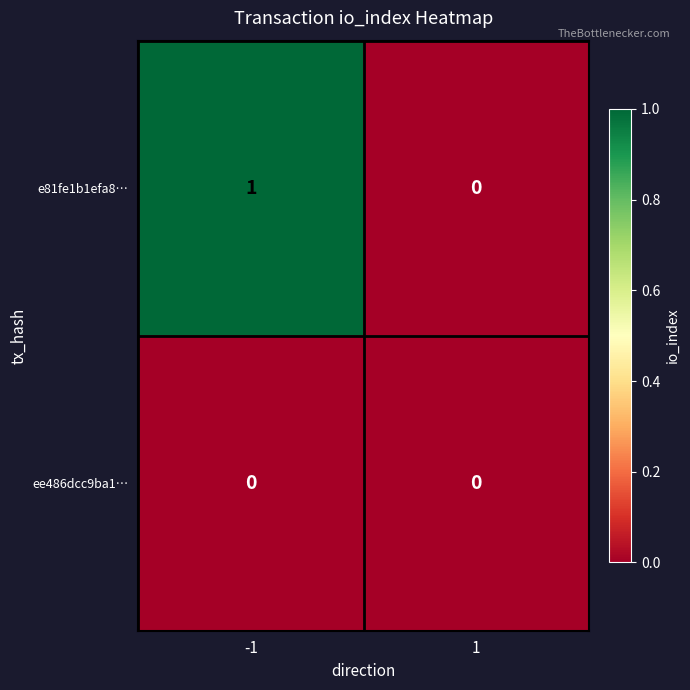

Reading right to left, list all the values displayed in this chart.

e81fe1b1efa8…: 1=0	-1=1
ee486dcc9ba1…: 1=0	-1=0